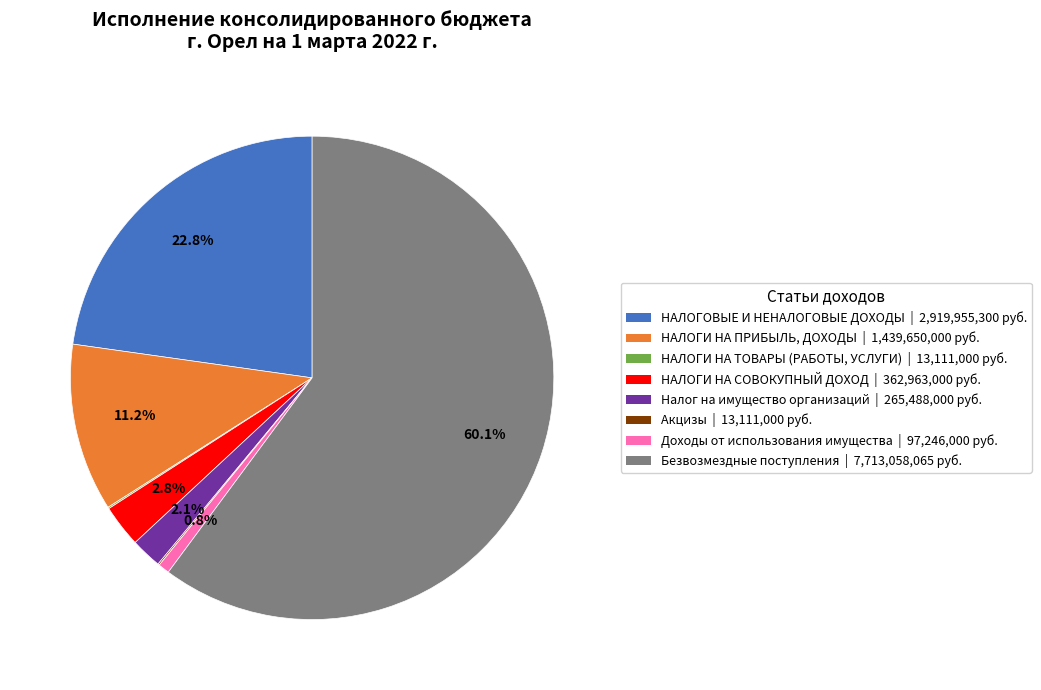

What is the largest slice in the pie chart?

Безвозмездные поступления